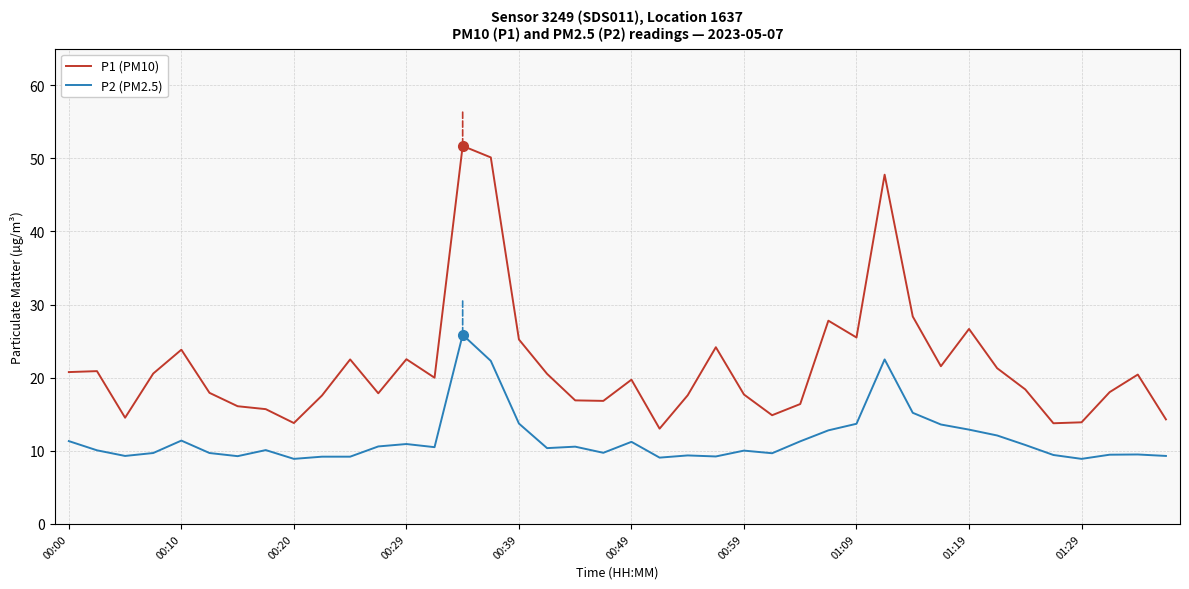

What is the minimum value shown in the chart?

8.9